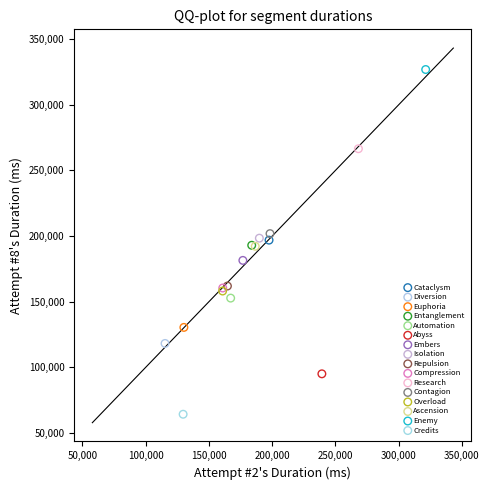

Which series reaches the maximum Y coordinate?

Enemy